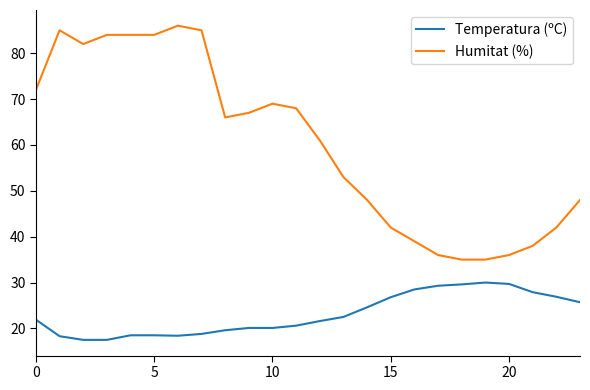

At how many categories does at least one series exceed 27?

24